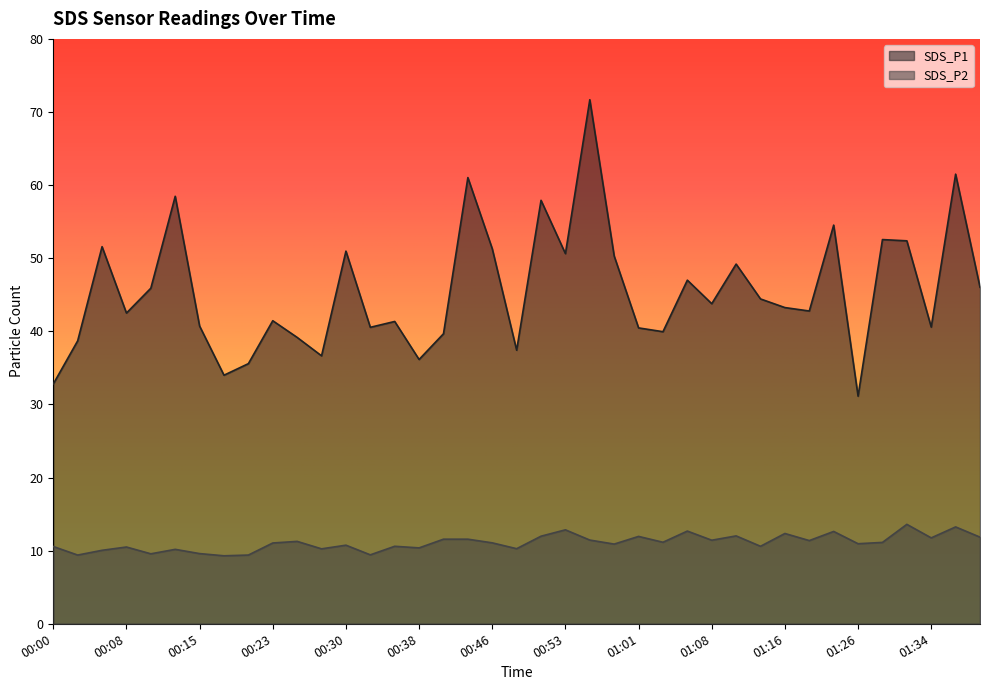

Between 00:33 and 01:36, which series saw the biggest shift?

SDS_P1